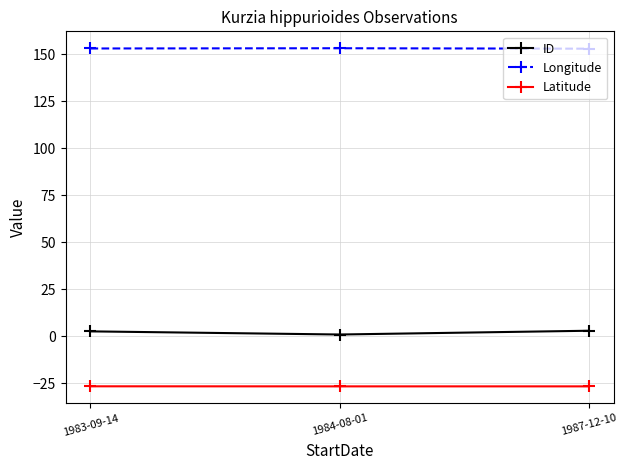

Is this an area chart (filled region under the line)?

No